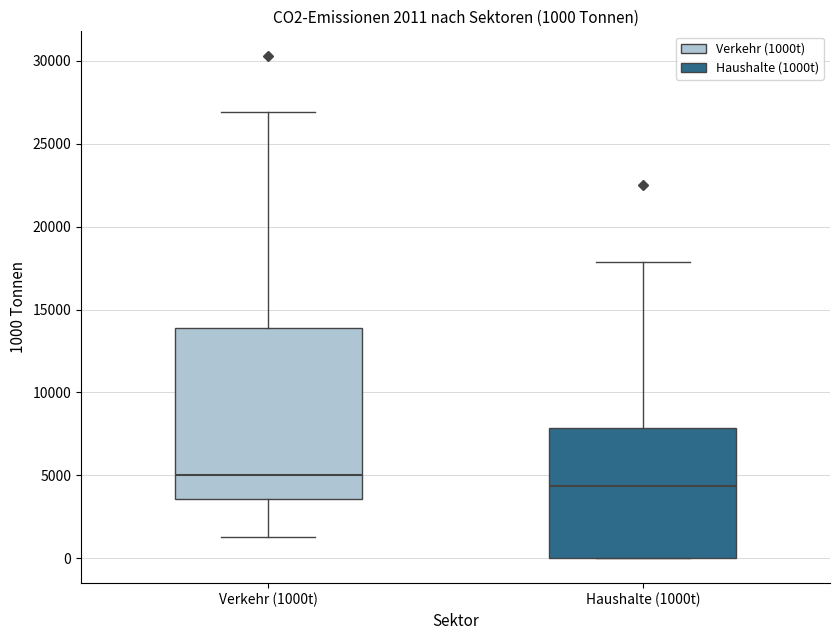

Which box's median line is the lowest?

Haushalte (1000t)